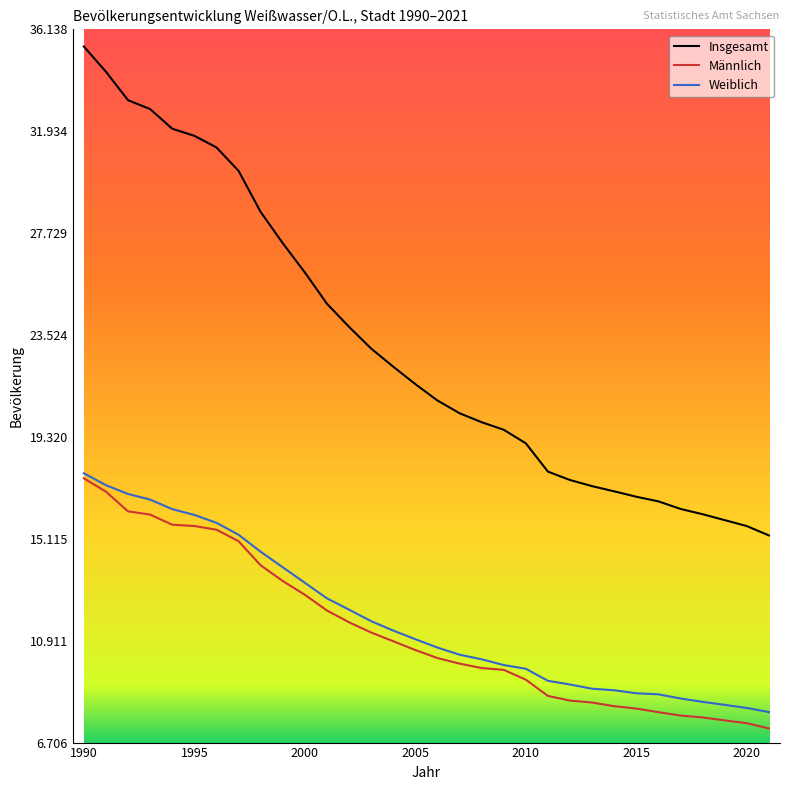

True or false: Weiblich and Insgesamt cross at least once.

False